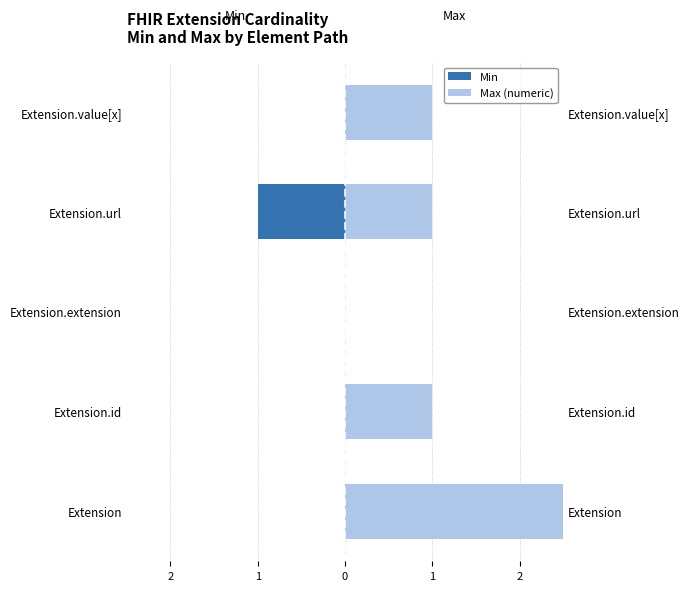

What is the total value across all series at Extension.id?

1